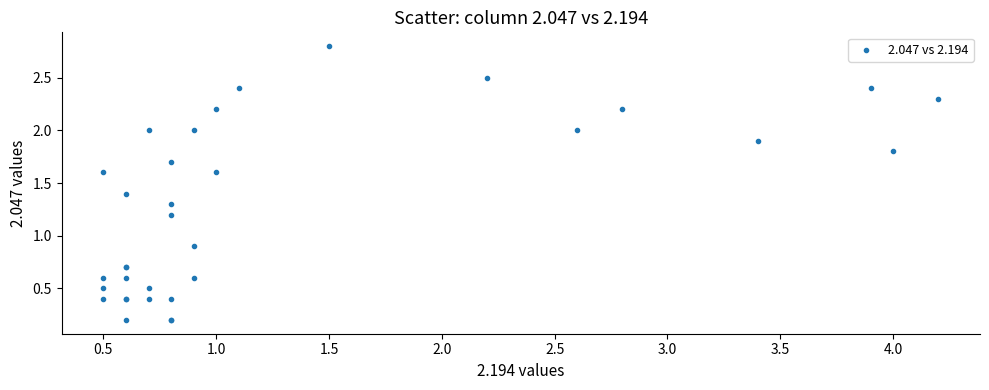

What Y value in the scatter plot is closest to 1?

0.9